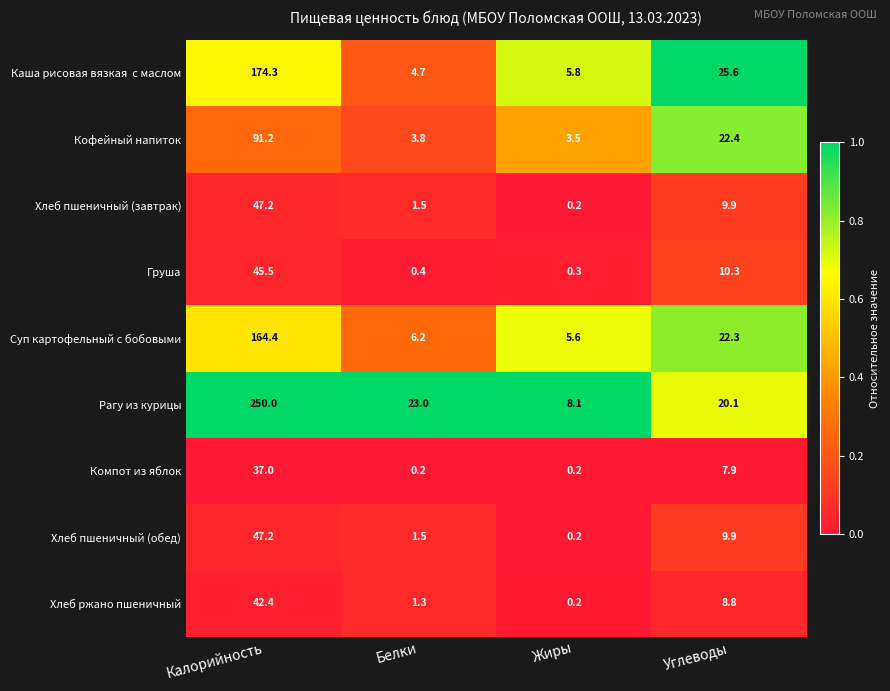

What is the difference between the highest and lowest values at Жиры?

7.9